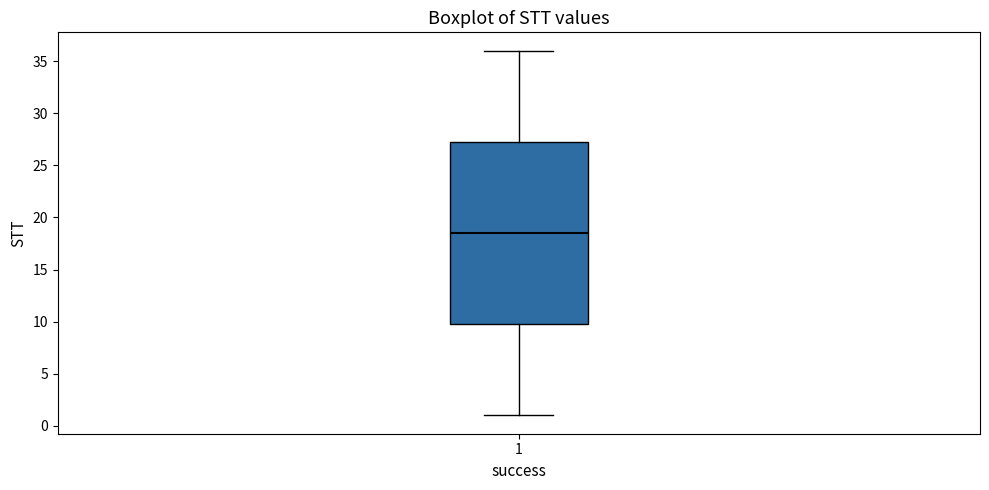

Where does the lower whisker of the box at x = 1 end on the y-axis? The values are not printed on the chart, so give them approximately, as read against the axis.

1.0